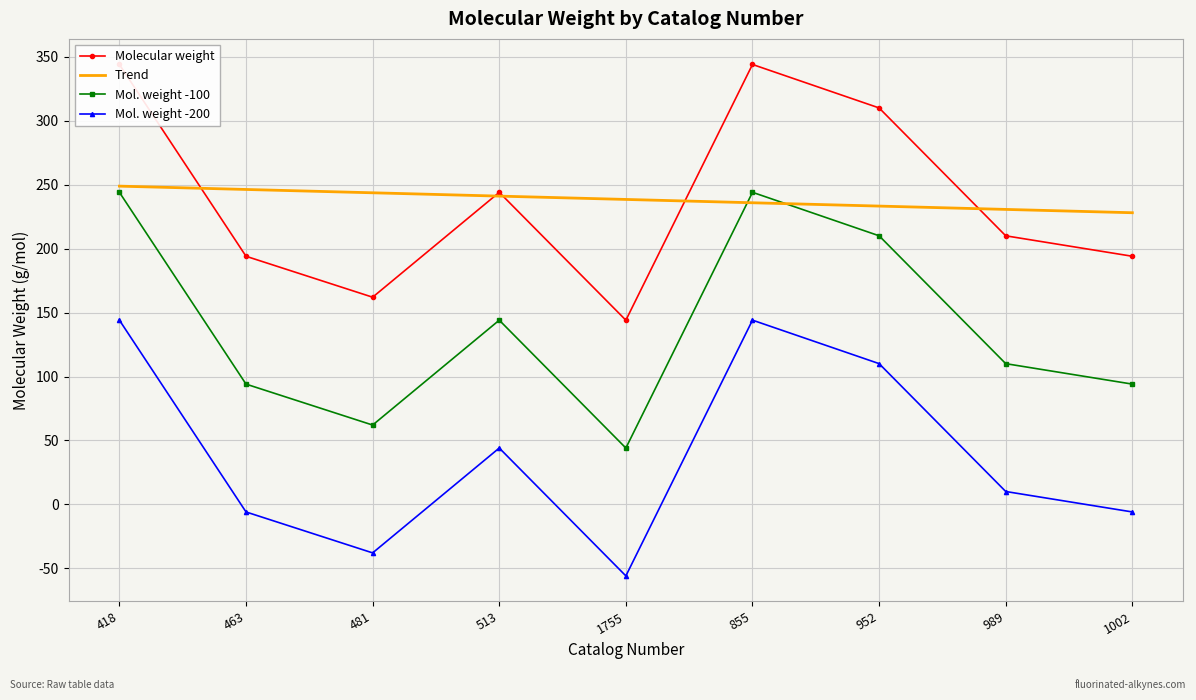

At which label does Molecular weight first exceed 210?

418